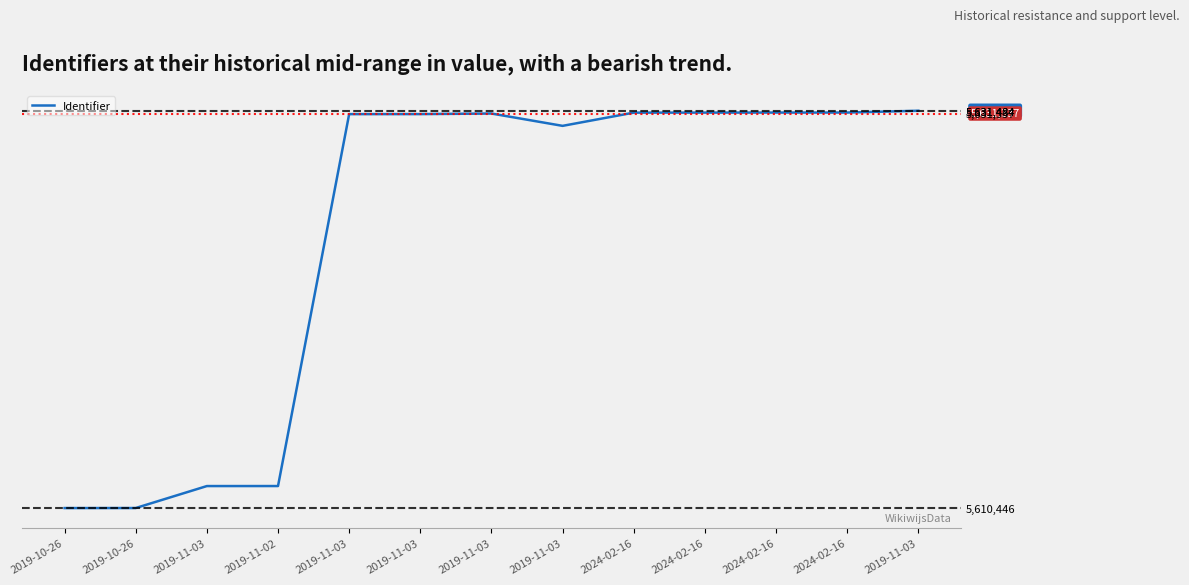

True or false: the data shows 5631305 at 2019-11-03.

True